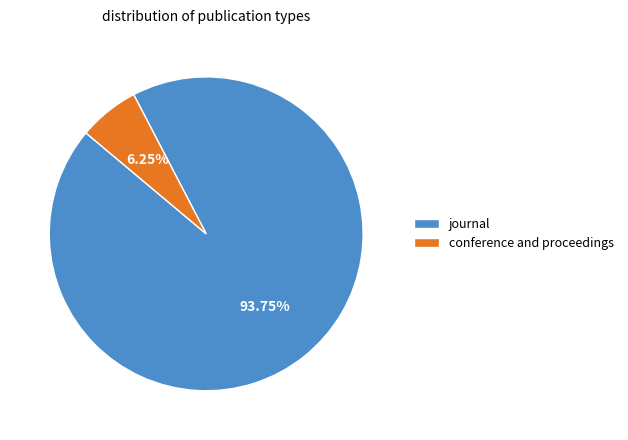

Approximately how many times larger is the value at journal compared to conference and proceedings?

15.0